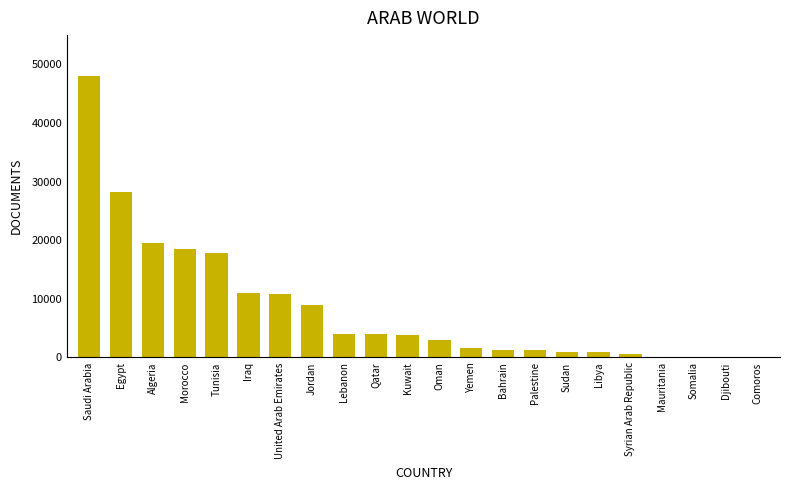

What is the change in value from Palestine to Libya?

-264